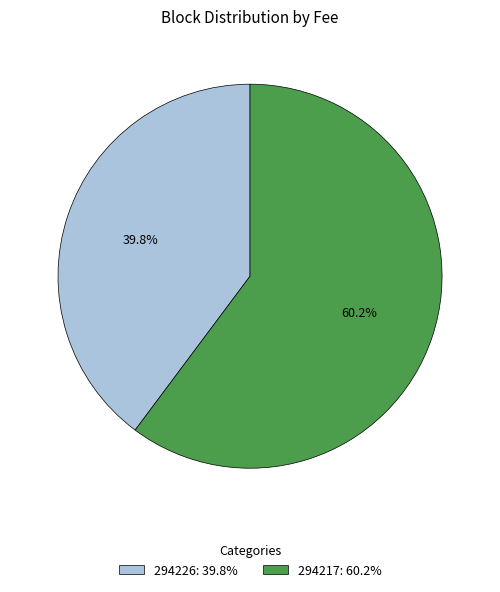

To the nearest percent, what is the combined percentage of 294217 and 294226?

100%